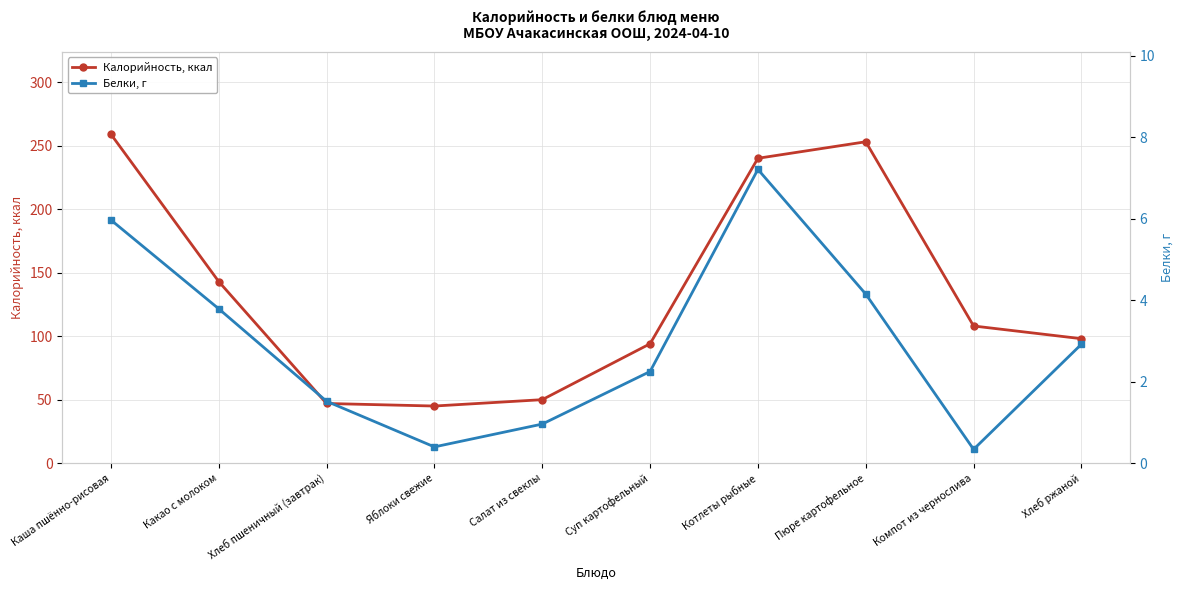

Does the chart have visible grid lines?

Yes